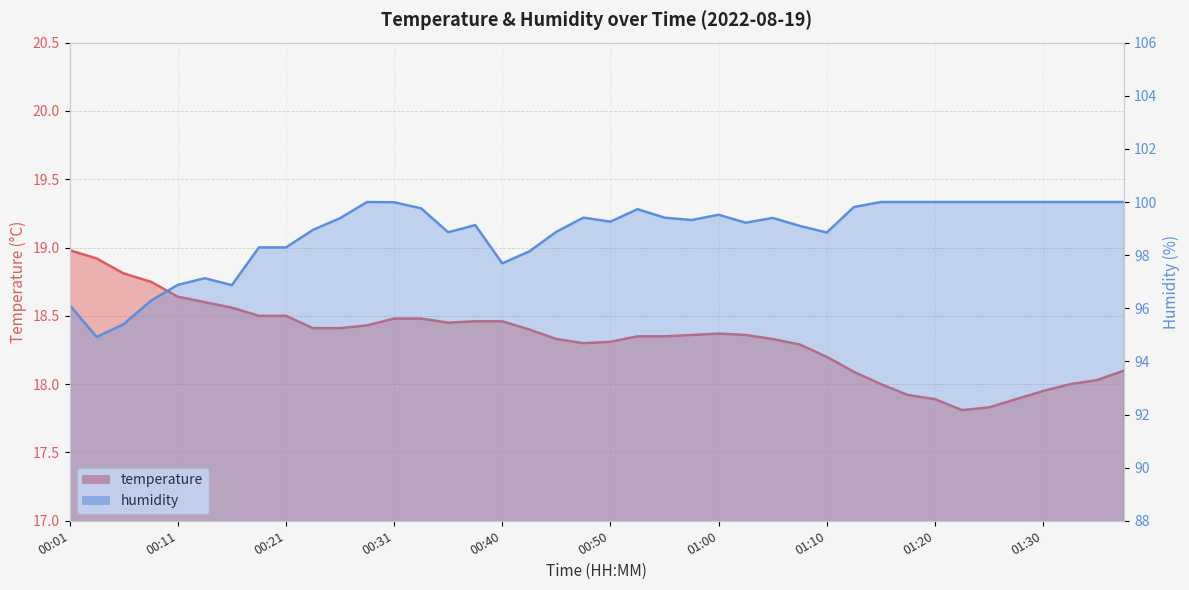

In humidity, how many points are higher than both neighbors (excluding endpoints)?

7